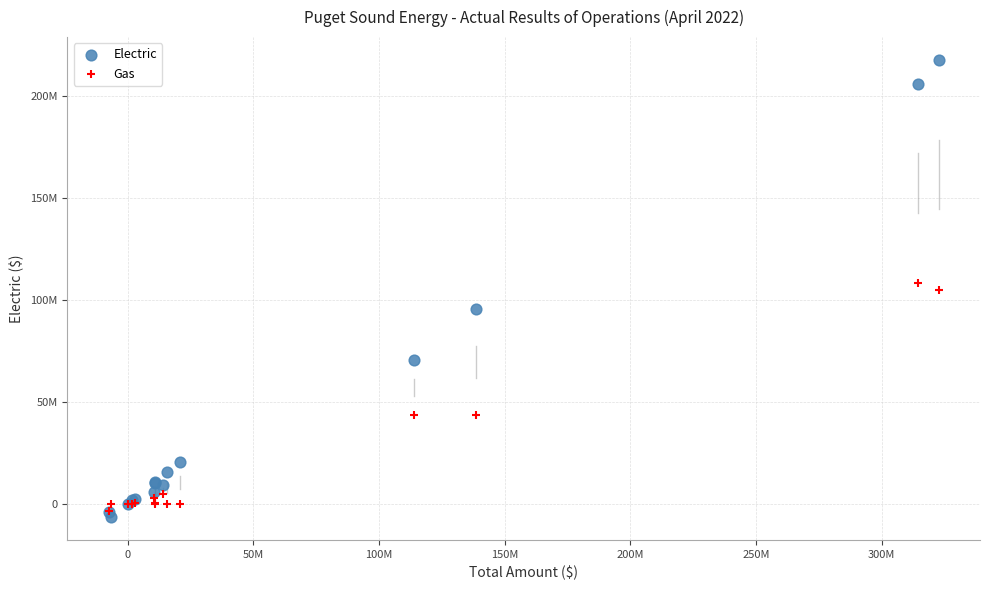

Which series has the widest spread of Y values?

Electric